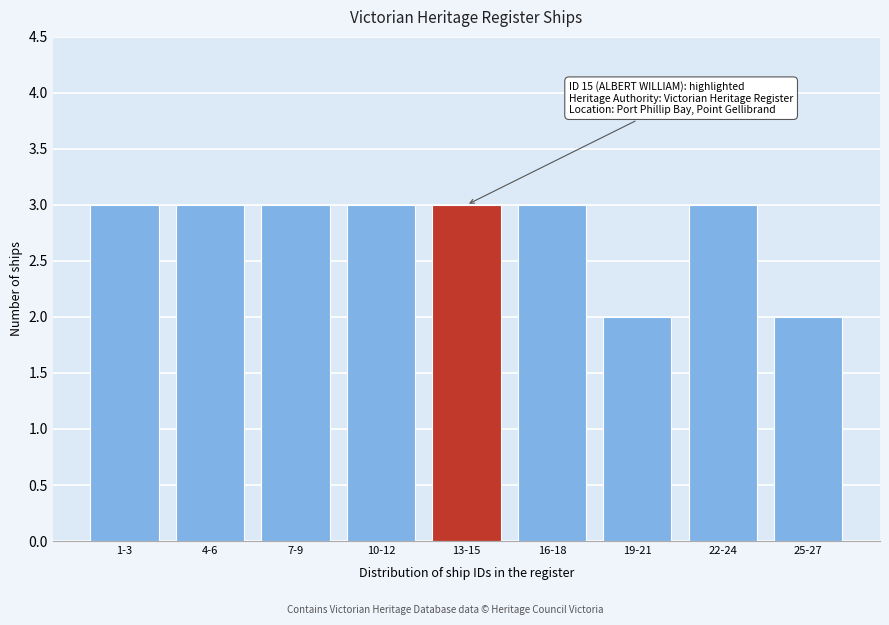

Reading left to right, list all the values displayed in this chart.

3	3	3	3	3	3	2	3	2